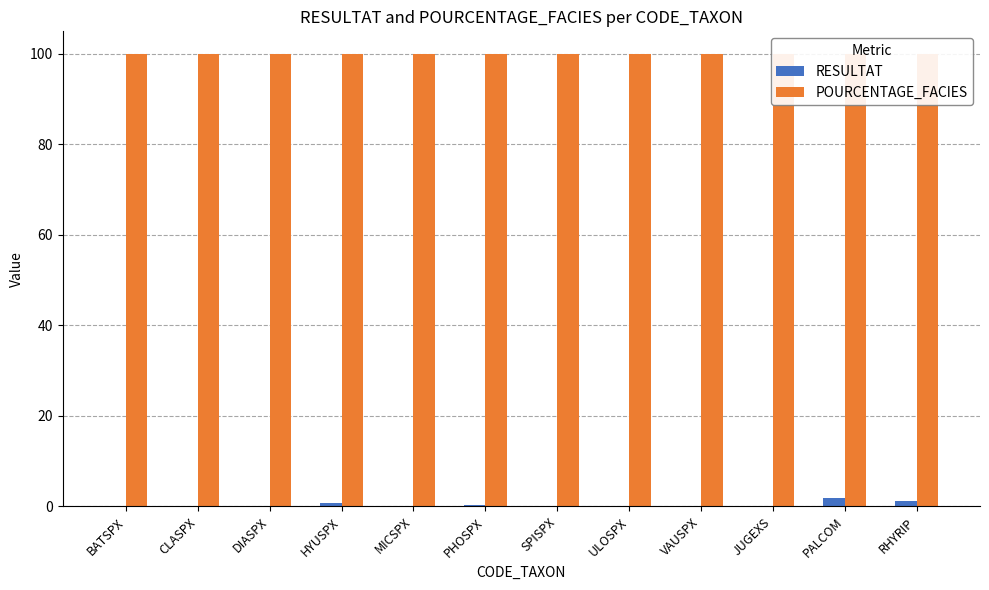

What are all the series names shown in the legend?

RESULTAT, POURCENTAGE_FACIES